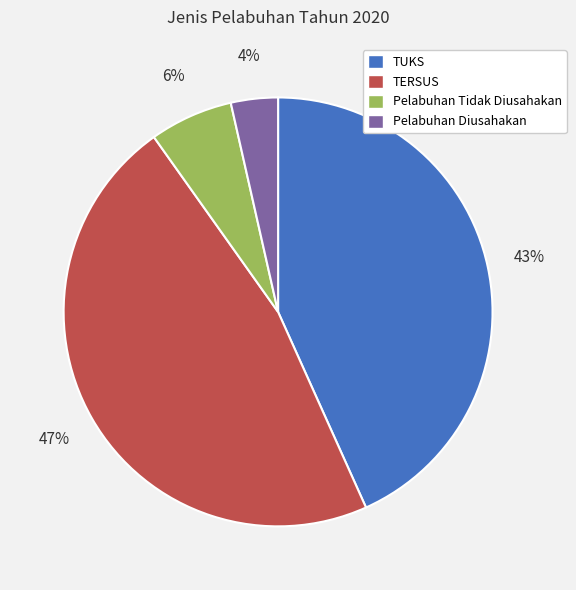

Which has a higher value, TUKS or TERSUS?

TERSUS